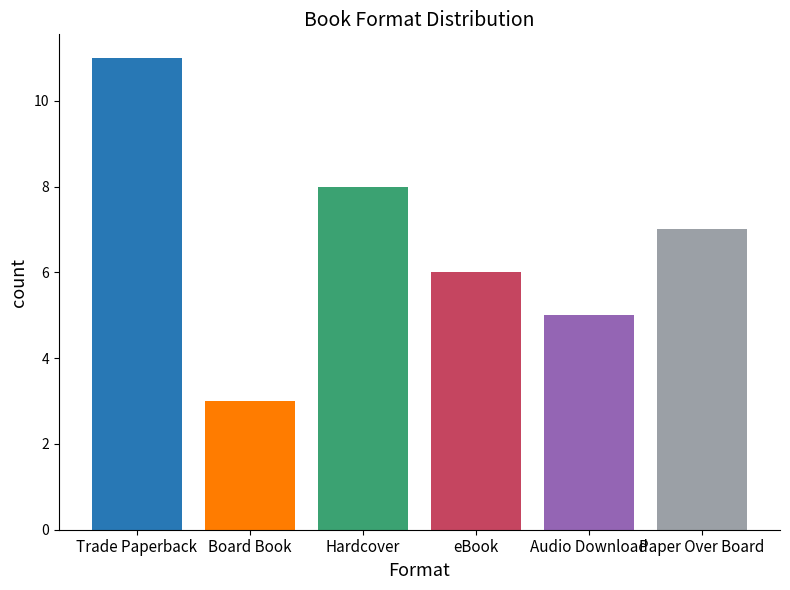

Reading right to left, what are all the values shown in this chart?

Paper Over Board=7	Audio Download=5	eBook=6	Hardcover=8	Board Book=3	Trade Paperback=11